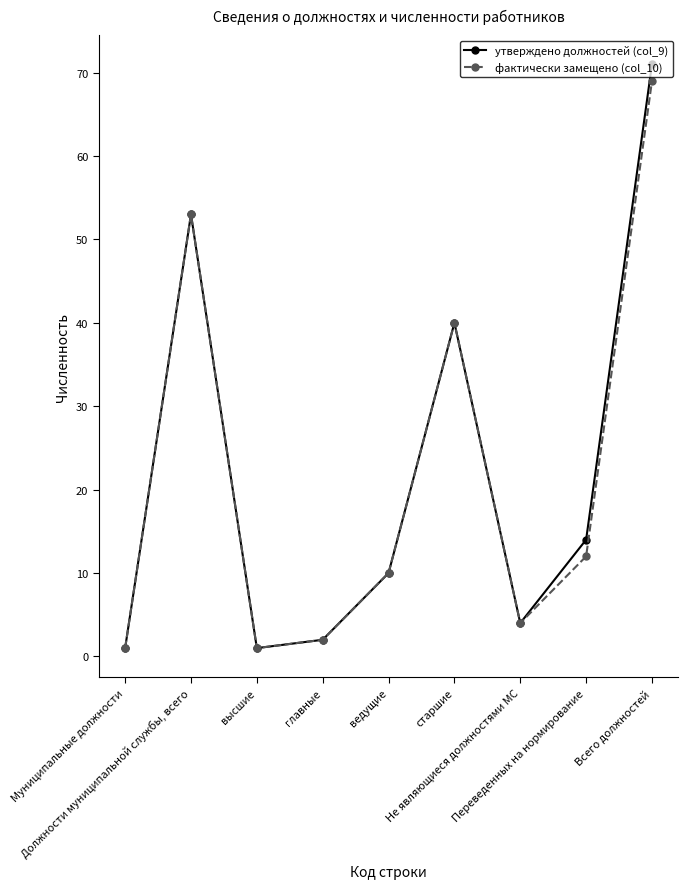

What are all the series names shown in the legend?

утверждено должностей (col_9), фактически замещено (col_10)